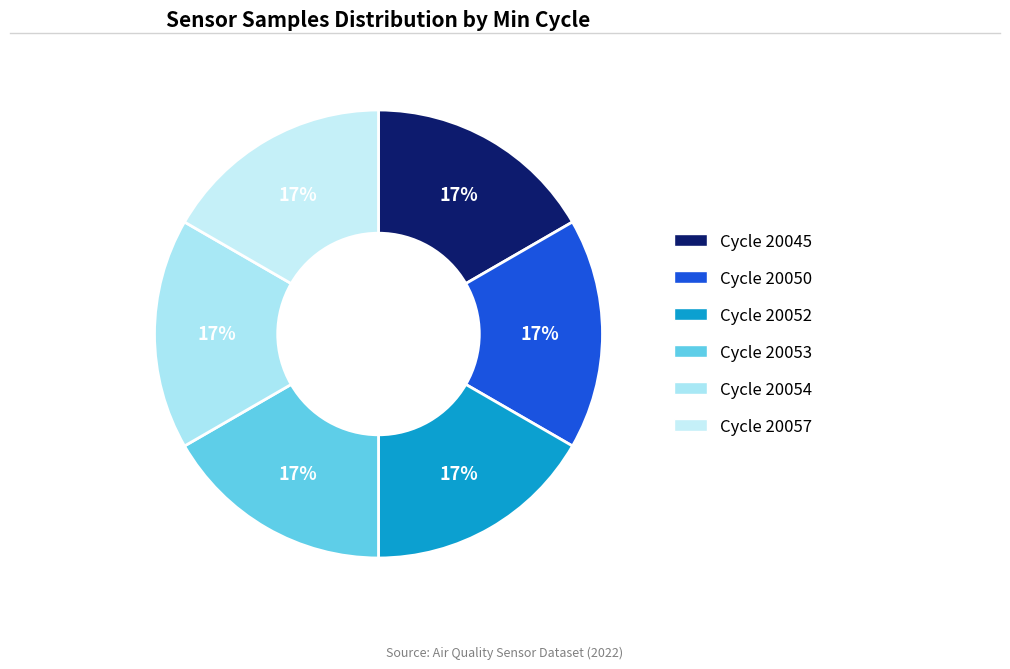

Which category has the smallest portion of the pie?

20045